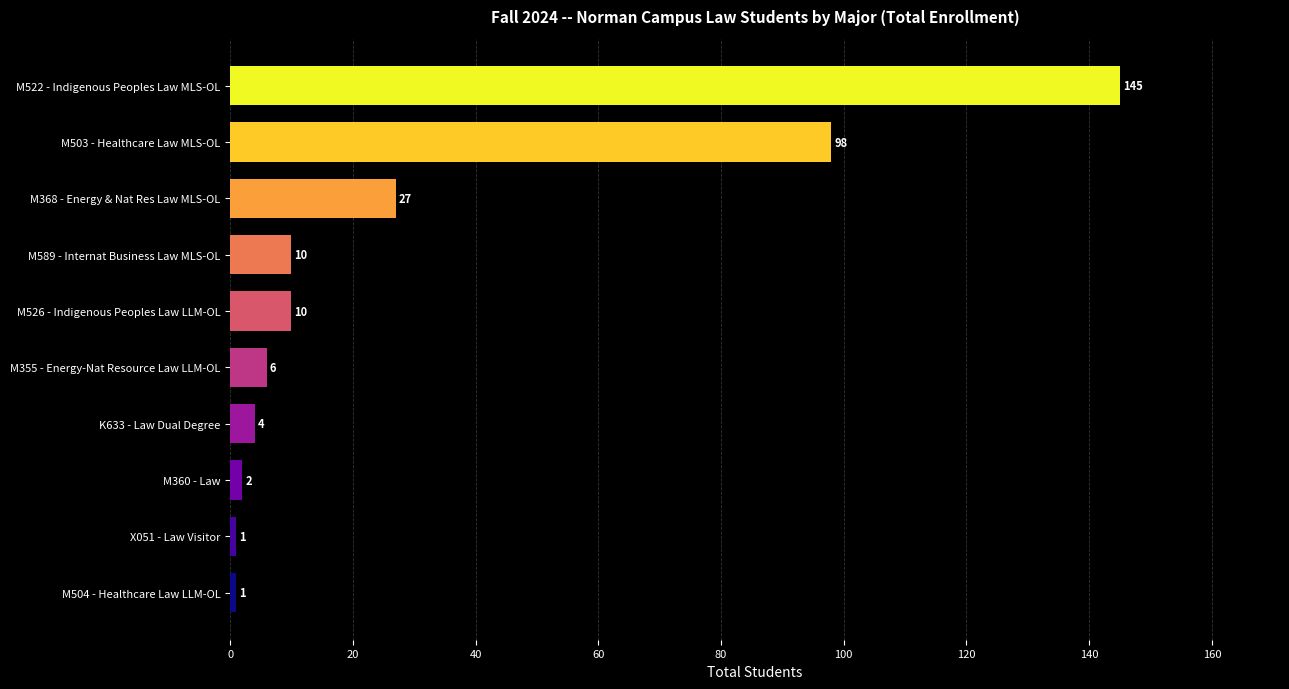

What is the average value?

30